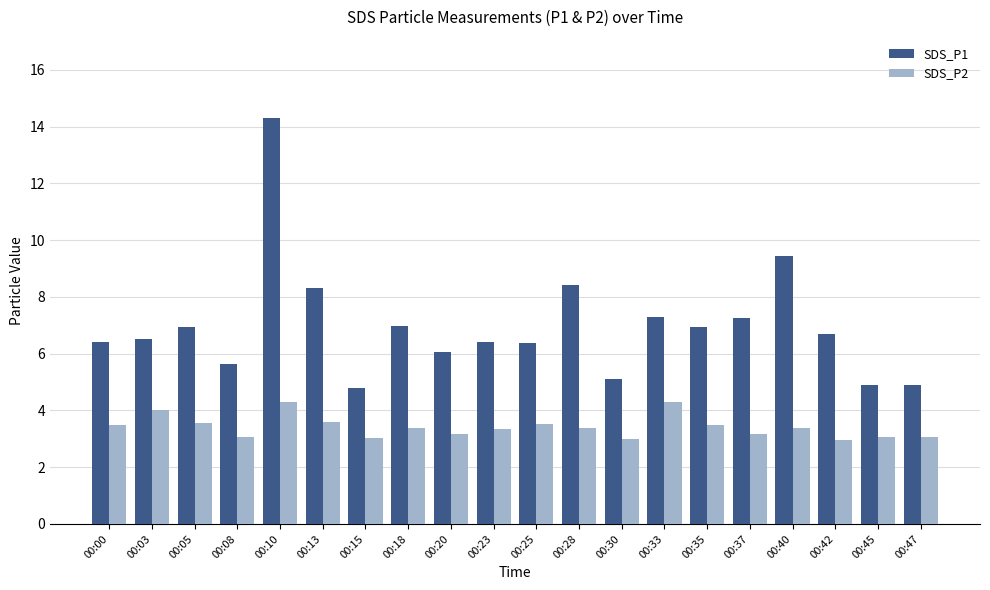

The SDS_P1 series shows 4.0 at 00:00. True or false?

False